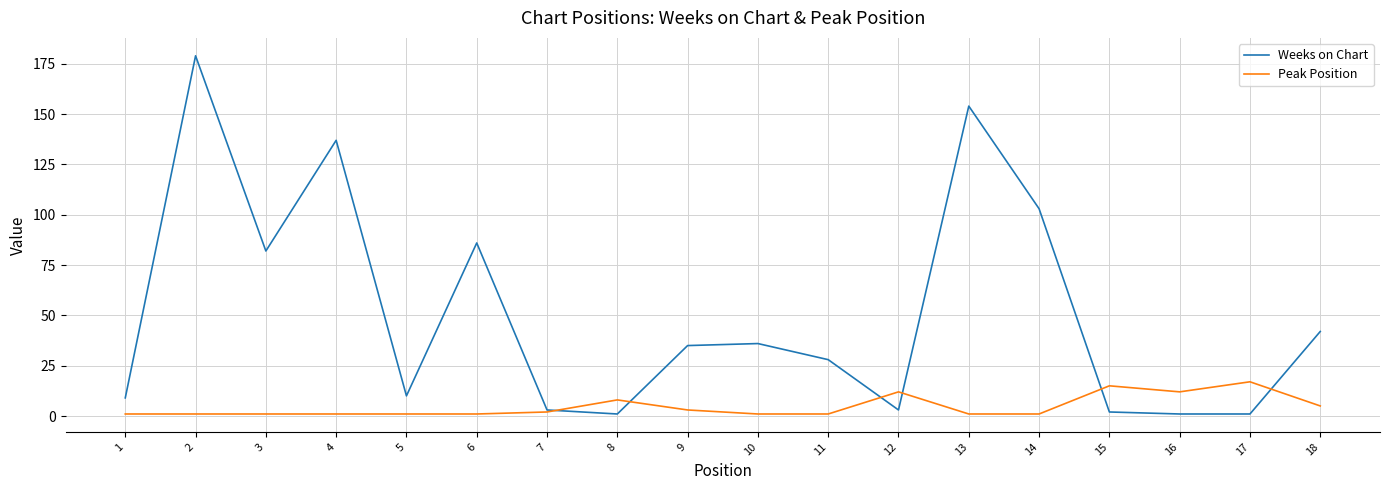

Reading left to right, what are all the values shown in this chart?

Weeks on Chart: 9	179	82	137	10	86	3	1	35	36	28	3	154	103	2	1	1	42
Peak Position: 1	1	1	1	1	1	2	8	3	1	1	12	1	1	15	12	17	5